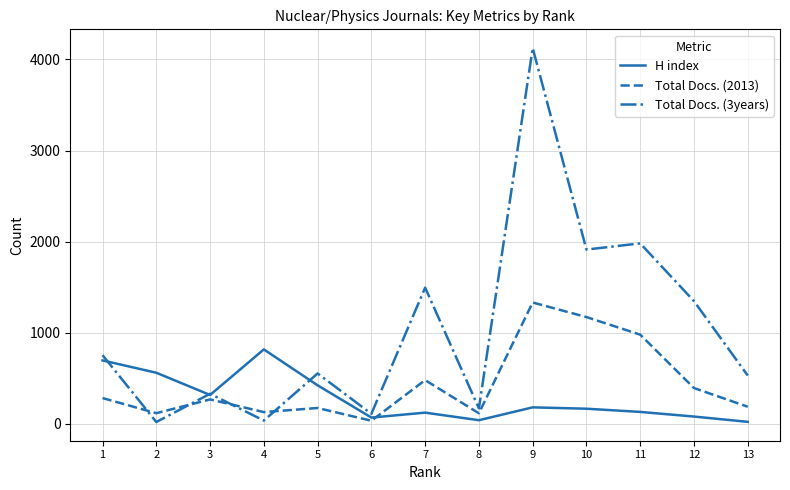

The value of Total Docs. (3years) at 1 is 1313. True or false?

False